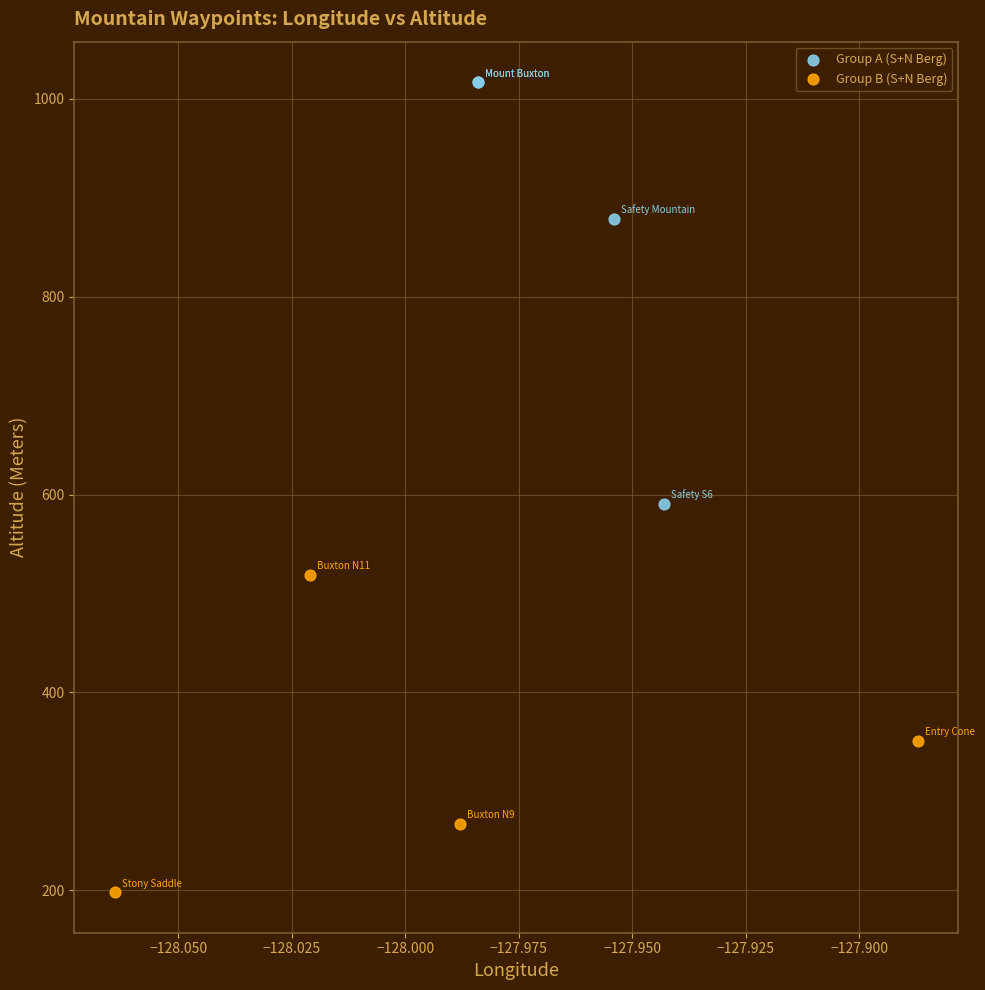

What are all the series names shown in the legend?

Group A (S+N Berg), Group B (S+N Berg)